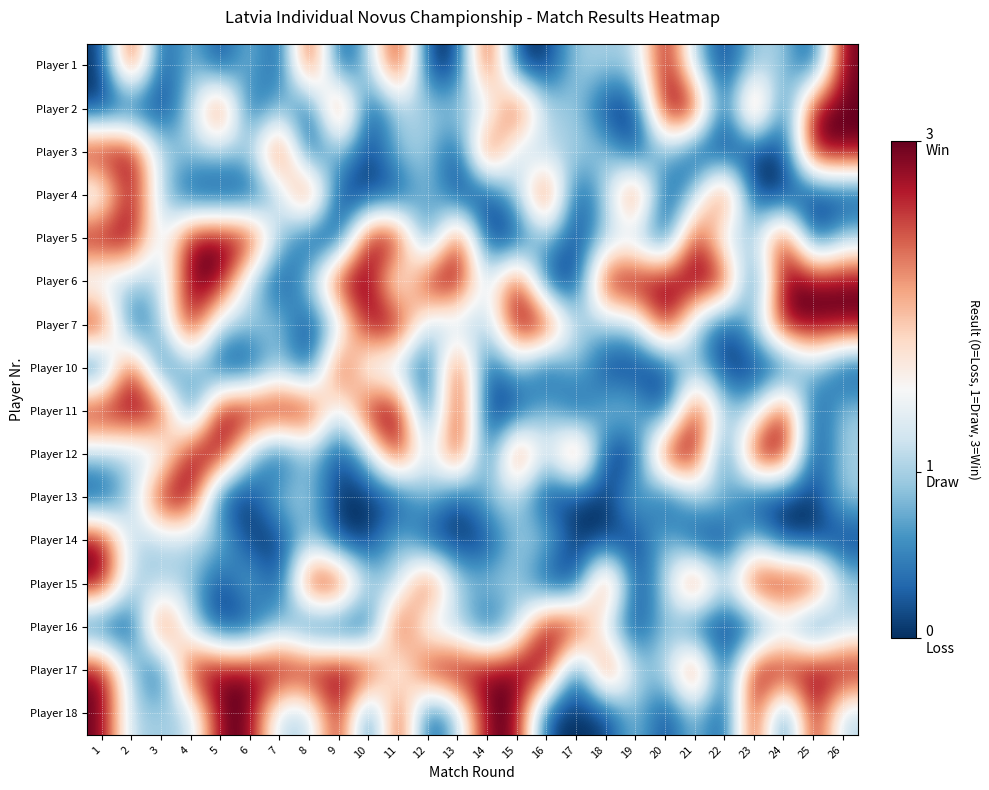

List the series in order of their peak value, lowest first.

Player 1, Player 2, Player 3, Player 4, Player 5, Player 6, Player 7, Player 10, Player 11, Player 12, Player 13, Player 14, Player 15, Player 16, Player 17, Player 18